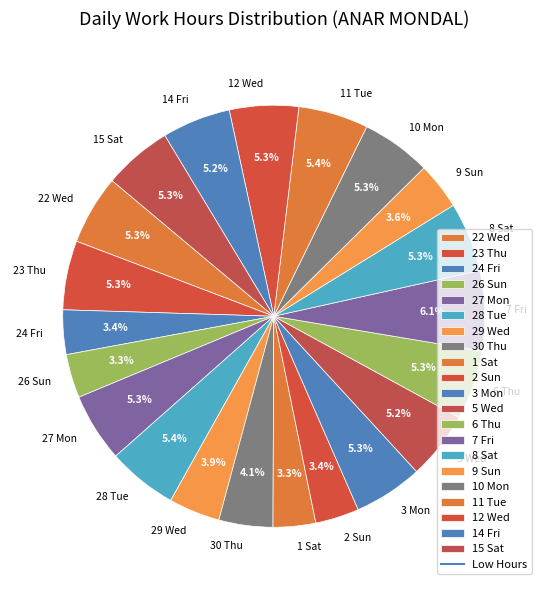

Do 14 Fri and 3 Mon together represent more than half of the pie?

No